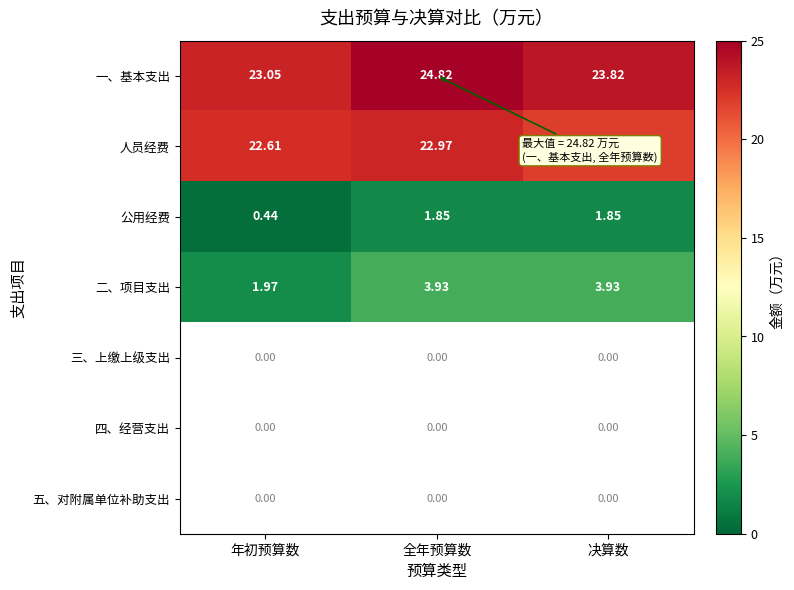

Which series has the largest range (max minus min)?

二、项目支出